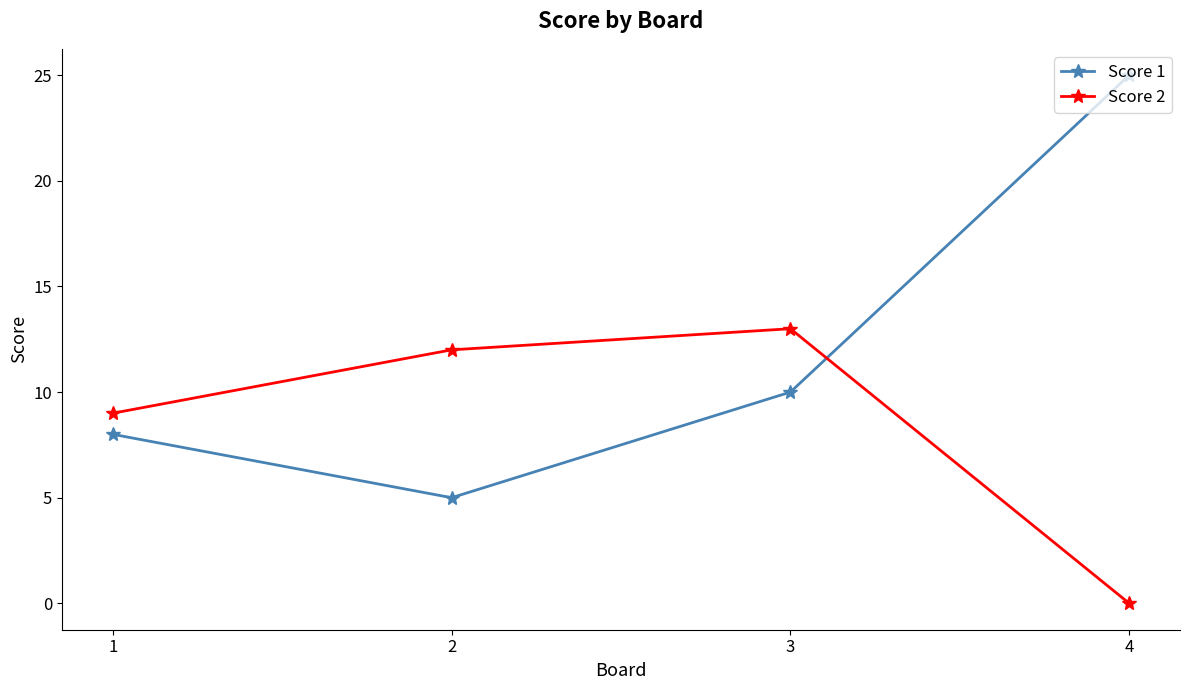

Which series has the largest range (max minus min)?

Score 1